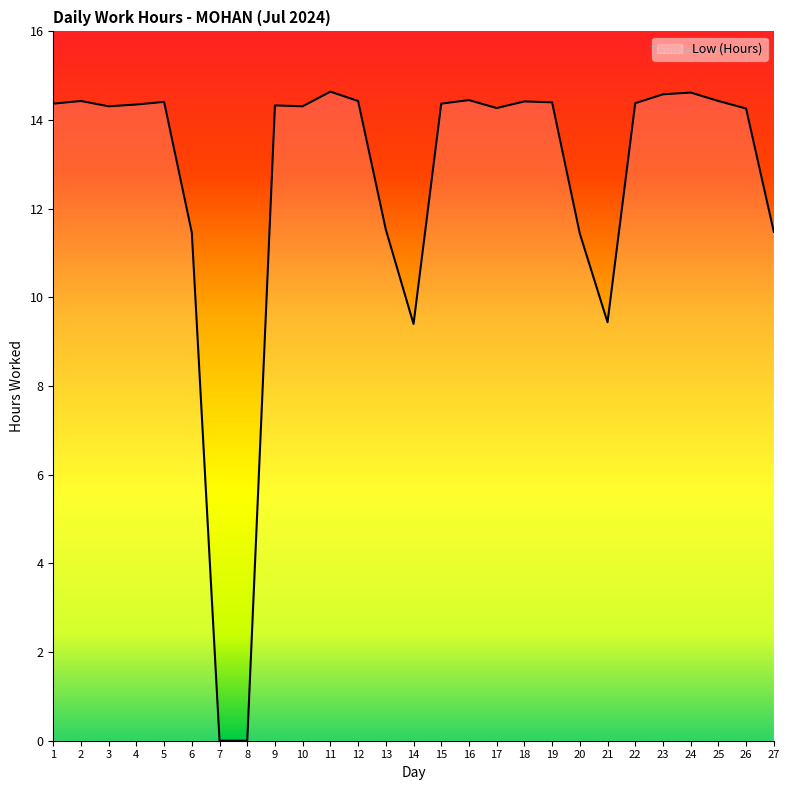

What is the approximate value at 12?

14.4